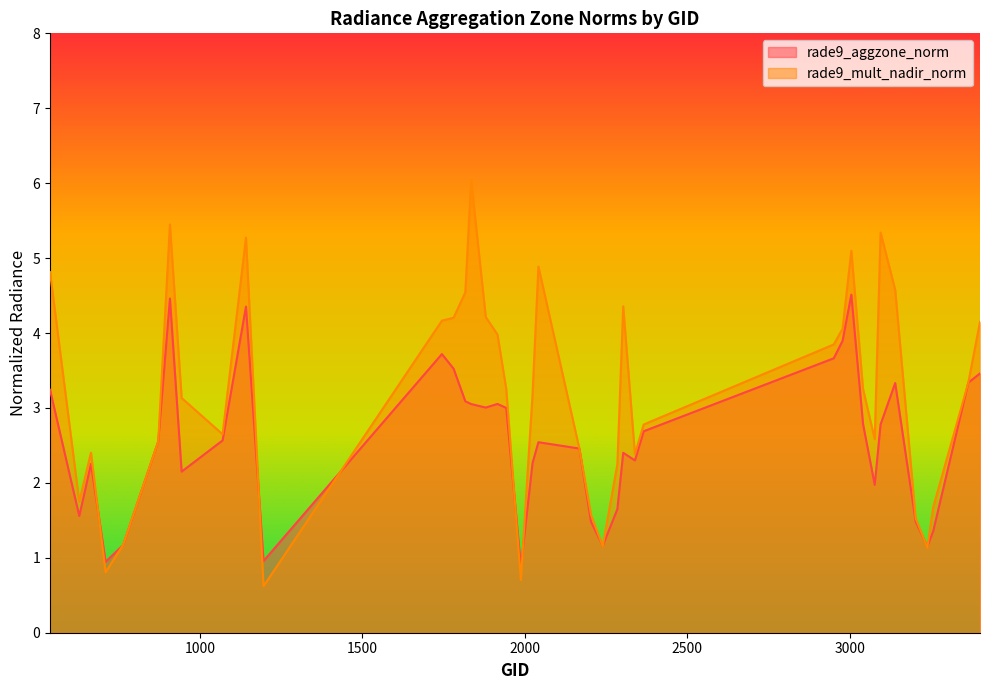

After their last crossing, which series has the higher values: rade9_mult_nadir_norm or rade9_aggzone_norm?

rade9_mult_nadir_norm